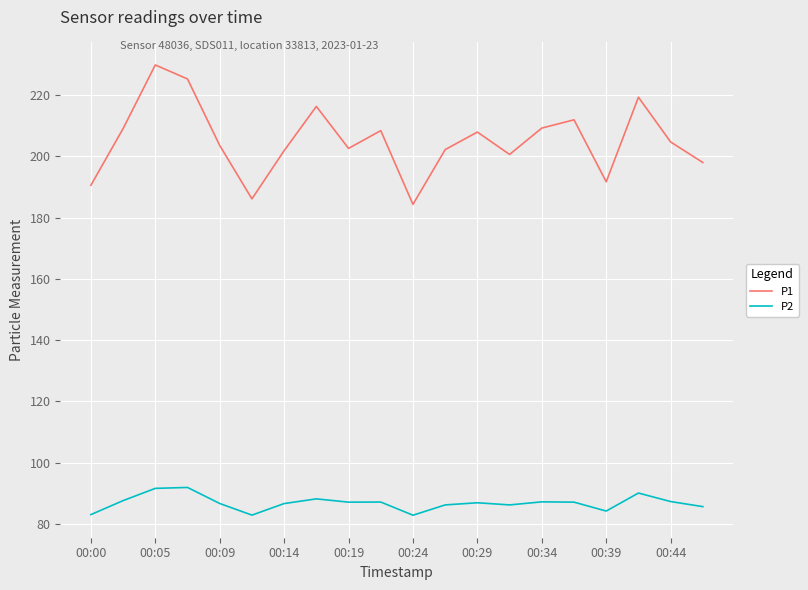

What is the difference between the maximum and minimum values in the P1 series?

45.5